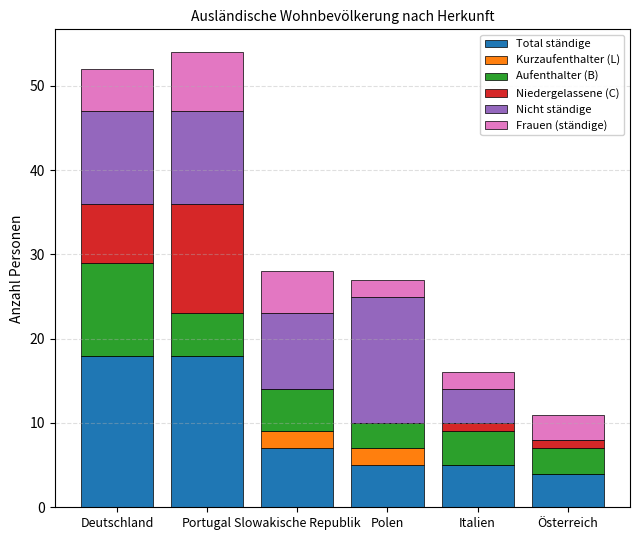

What is the sum of all Total ständige values?

57